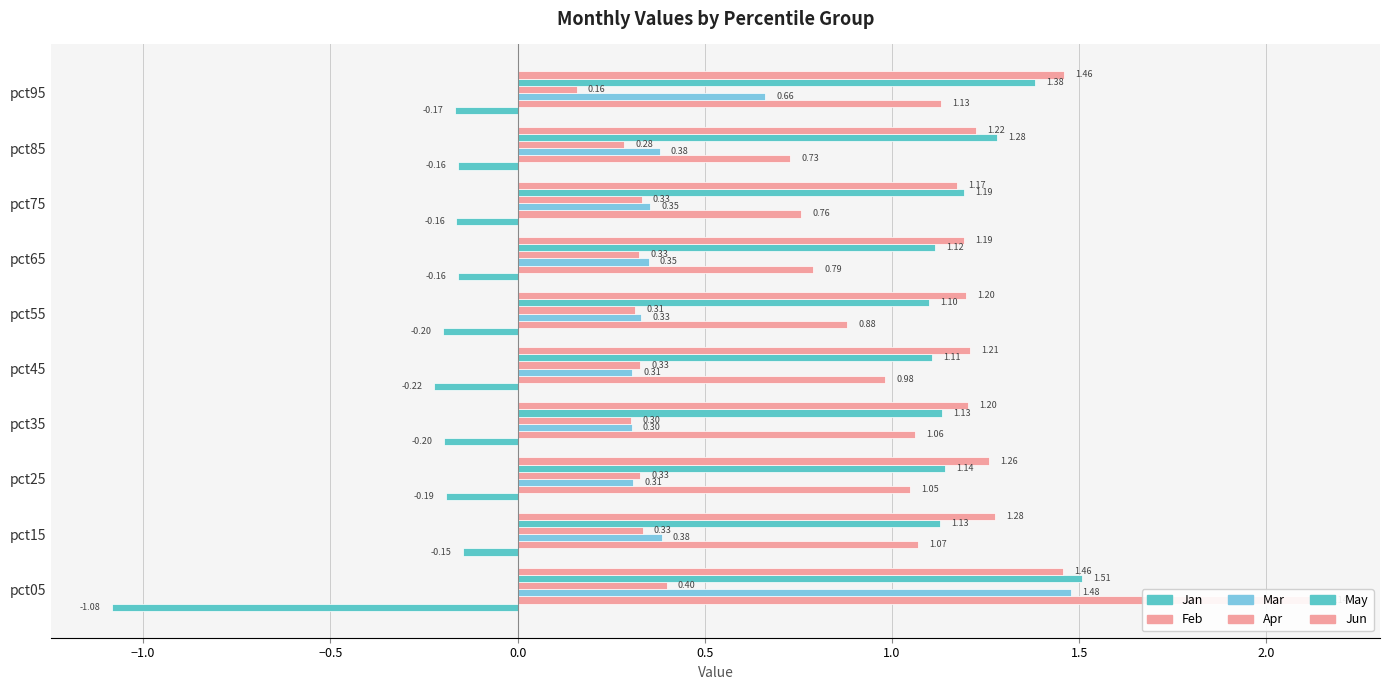

What position from the left is 9?

10